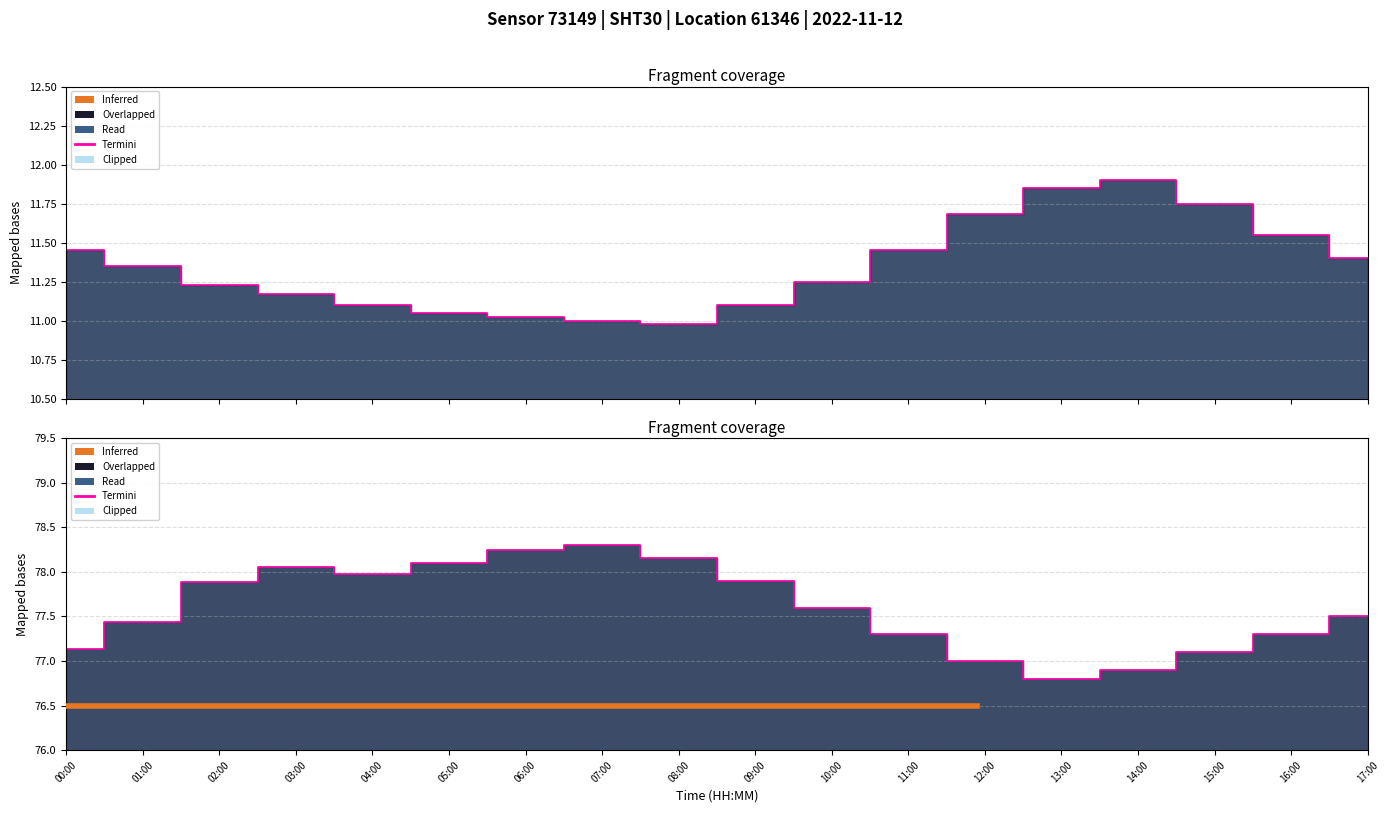

At which category is the sum across all series the highest?

07:00